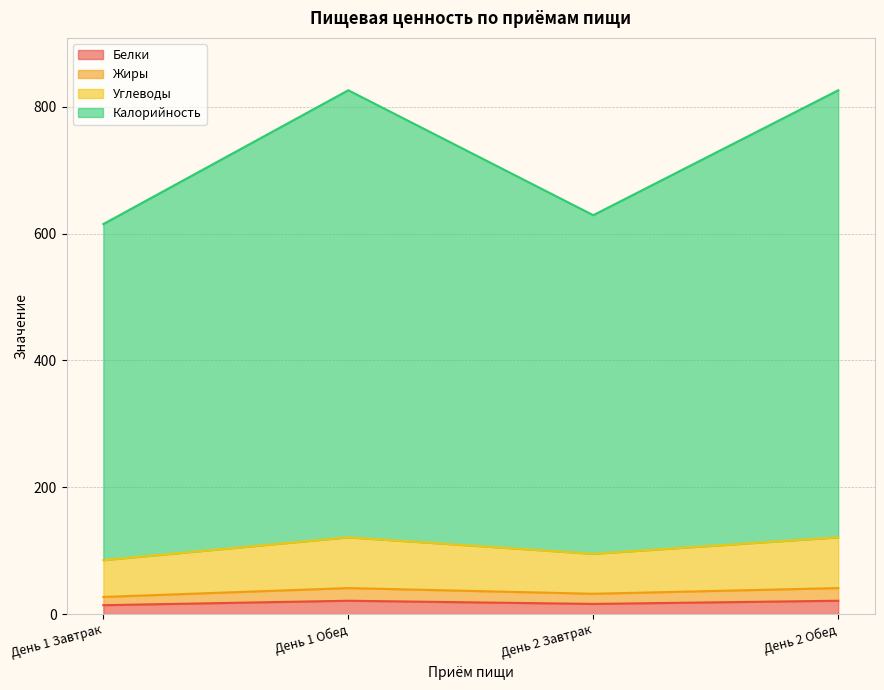

Is it true that Белки equals 21 at День 1 Обед?

True